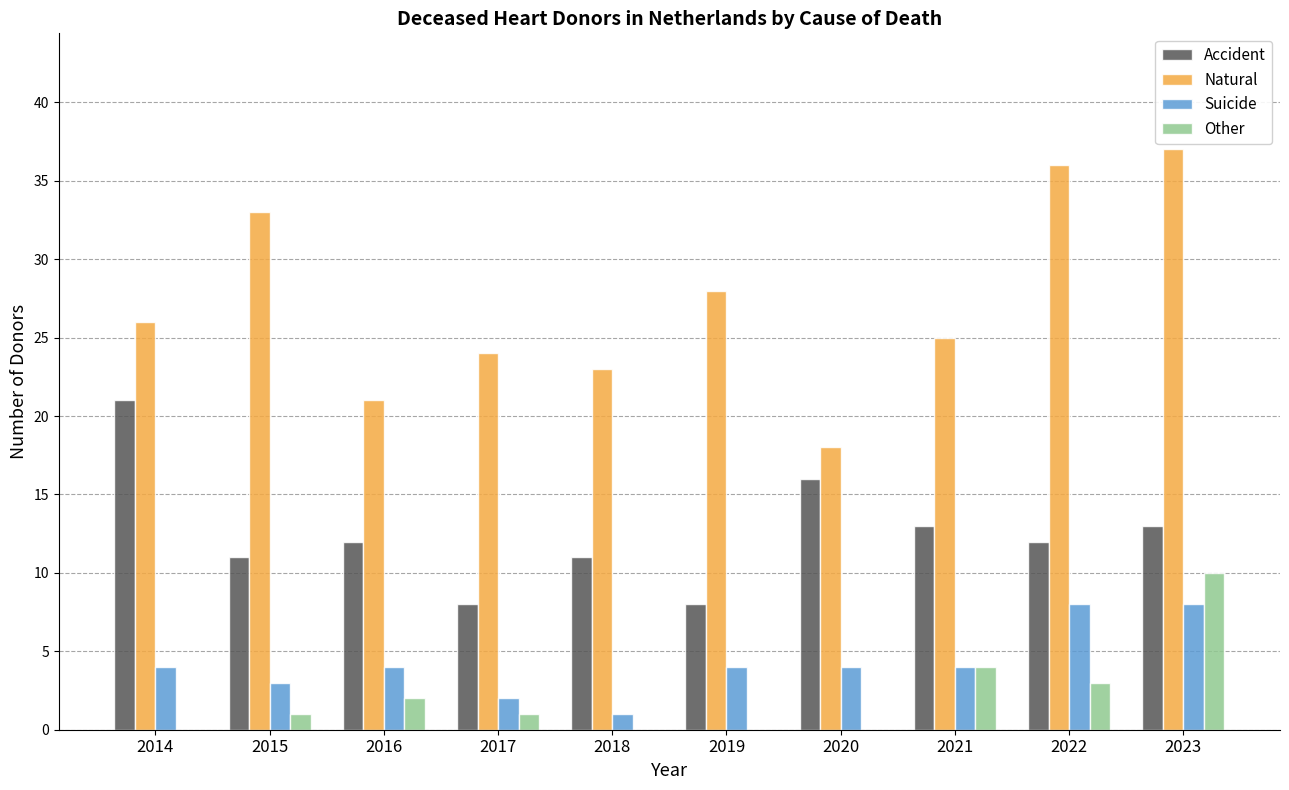

What are all the series names shown in the legend?

Accident, Natural, Suicide, Other